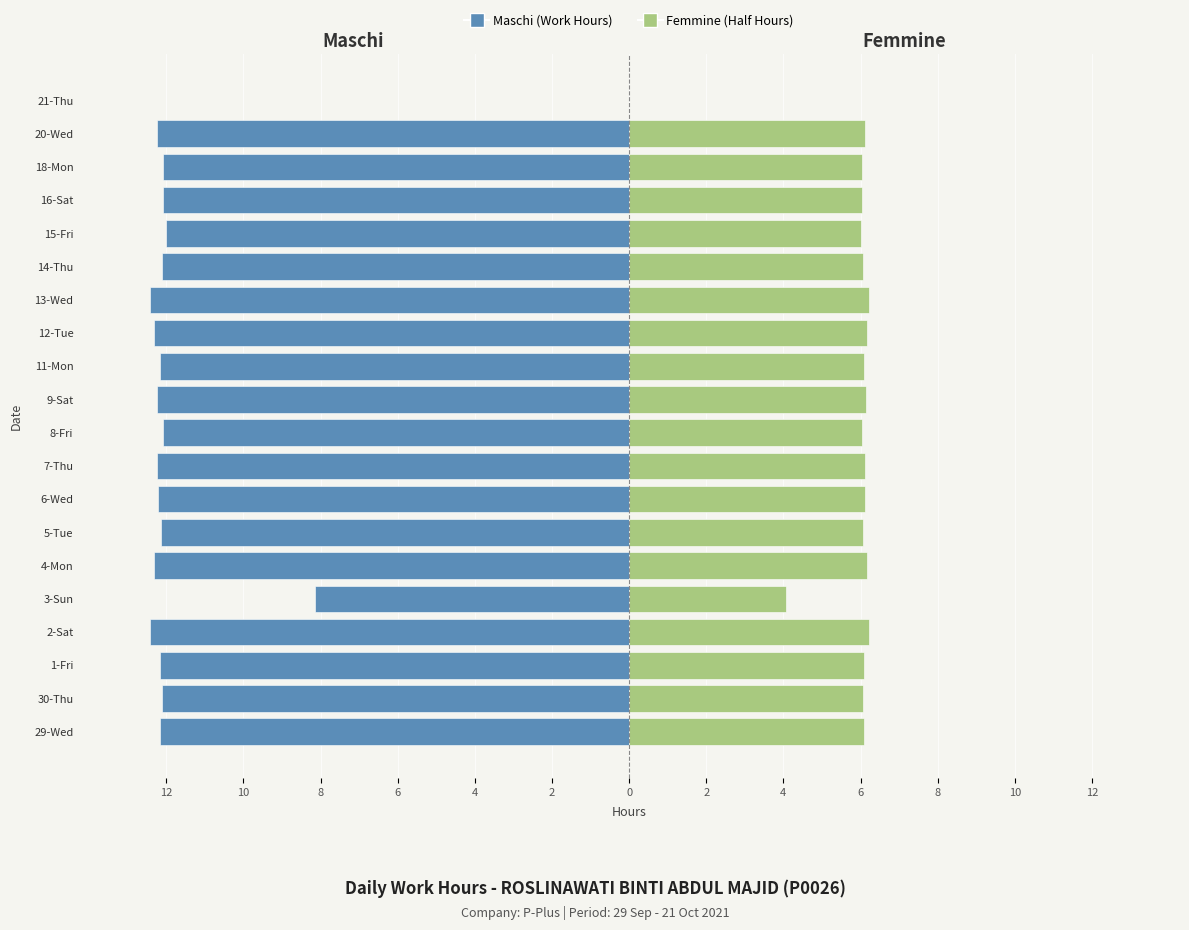

What is the spread (max minus min) of values at 1-Fri?

18.2